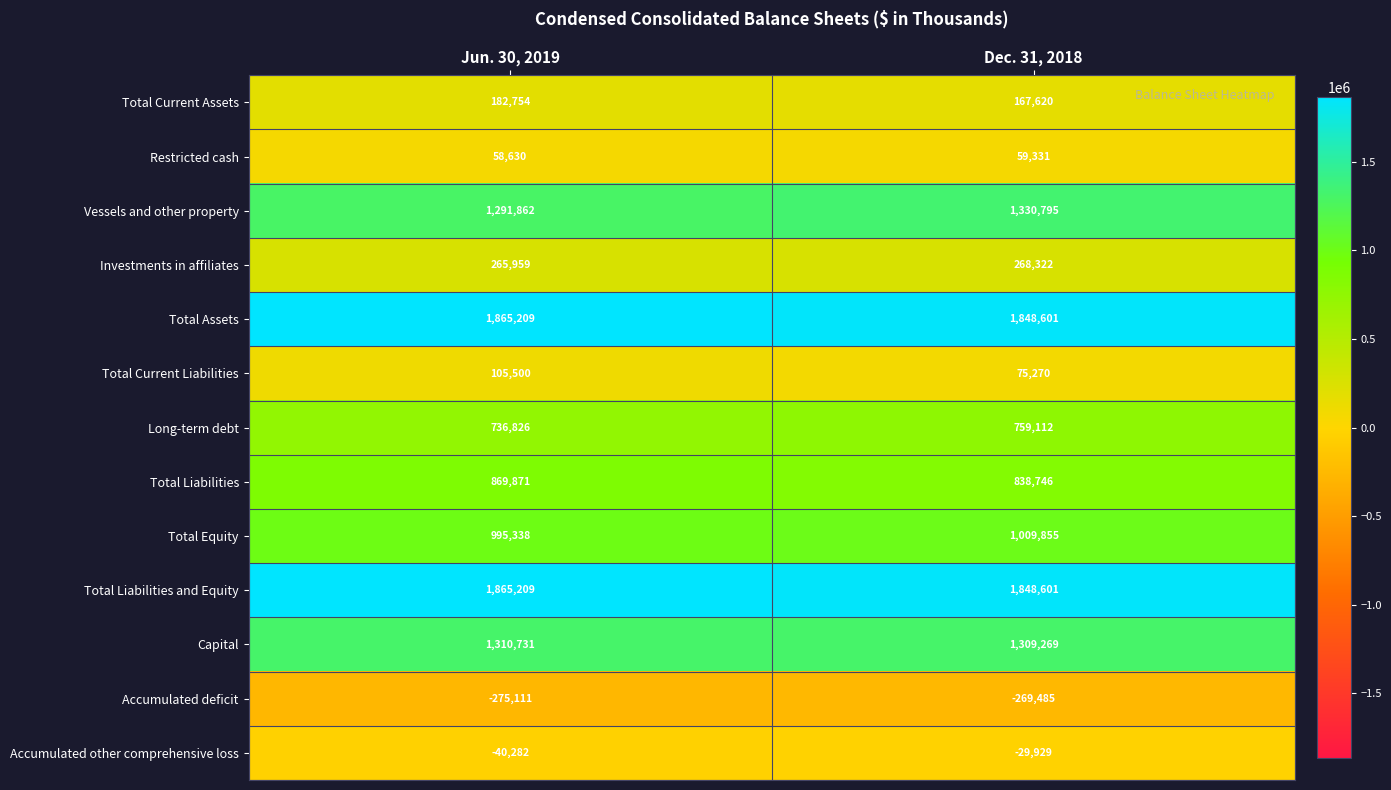

Which category has the lowest value in the Total Current Liabilities series?

Dec. 31, 2018